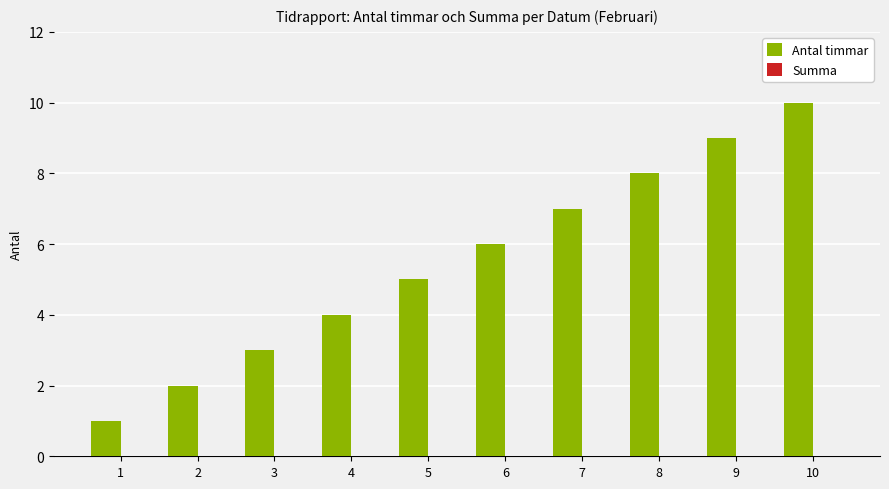

Rank the categories by value from lowest to highest.

1, 2, 3, 4, 5, 6, 7, 8, 9, 10